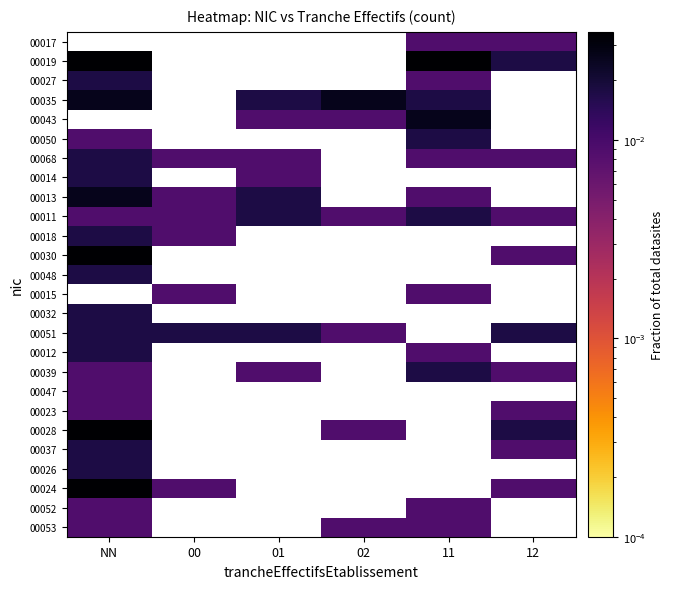

The 00030 series shows 0.0 at 12. True or false?

True